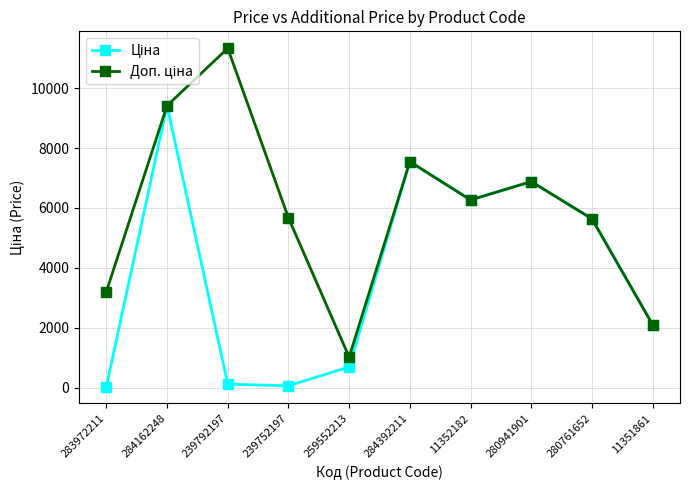

Which category has the highest value across all series?

239792197